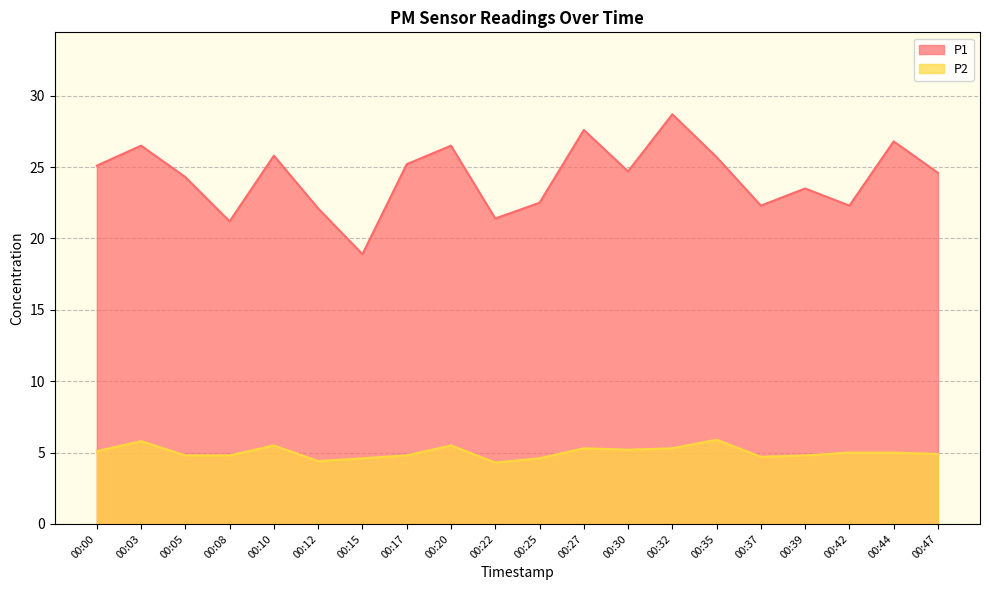

The P1 series shows 27.6 at 00:27. True or false?

True